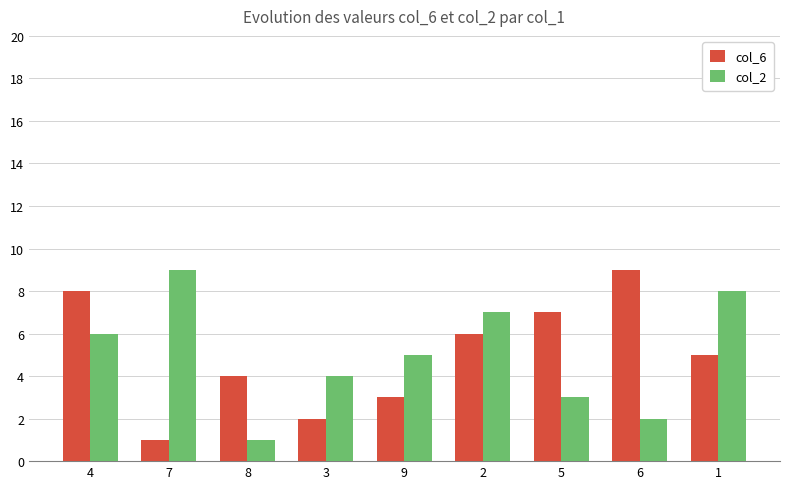

Reading left to right, transcribe all the data shown in this chart.

col_6: 4=8	7=1	8=4	3=2	9=3	2=6	5=7	6=9	1=5
col_2: 4=6	7=9	8=1	3=4	9=5	2=7	5=3	6=2	1=8